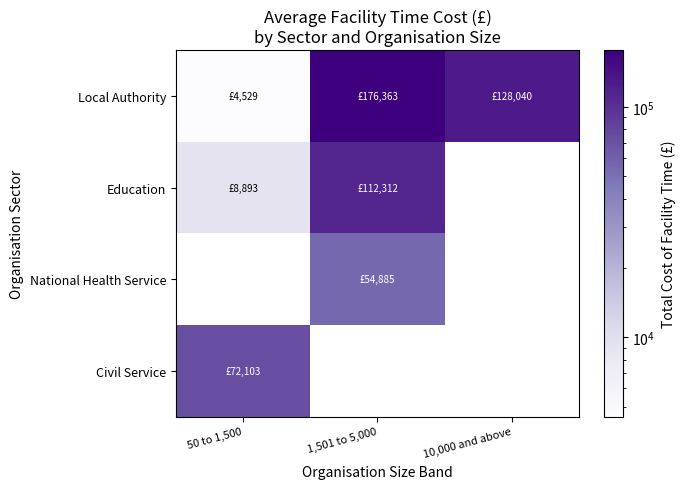

Which series has the largest total across all categories?

Local Authority